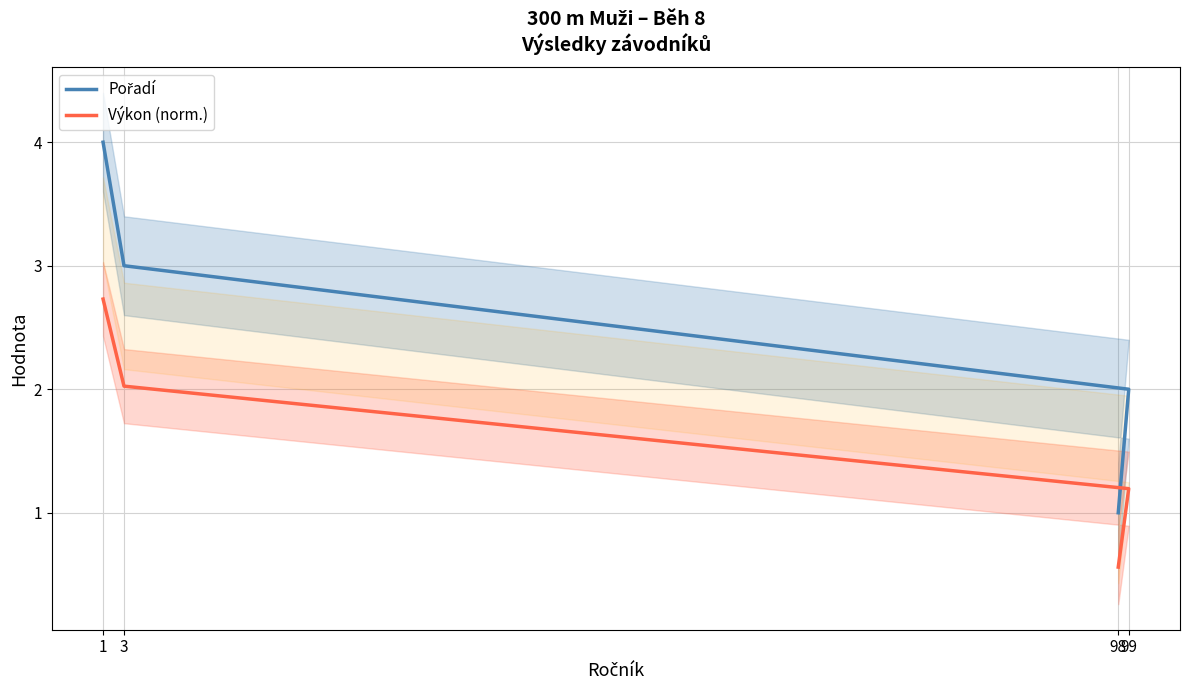

What is the difference between the Pořadí values at 1 and 98?

3.0